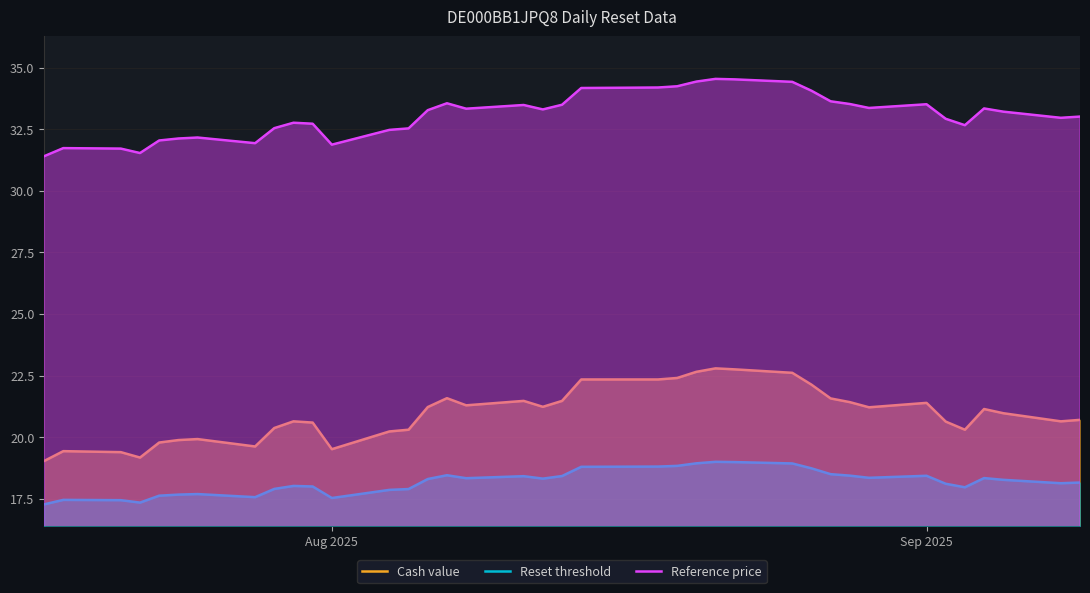

True or false: Reference price and Reset threshold cross at least once.

False